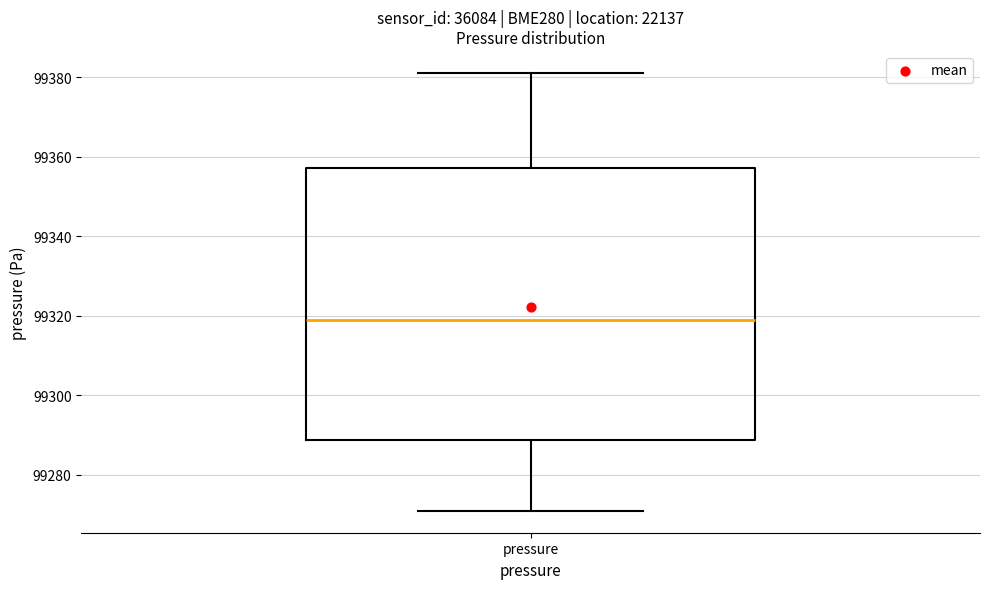

Read this box plot against the y-axis: the position of the median line, the range covered by the box, and the ends of both whiskers. The values are not printed on the chart, so give them approximately, as read against the axis.

median 99318, box 99288 to 99358, whiskers 99270 to 99382